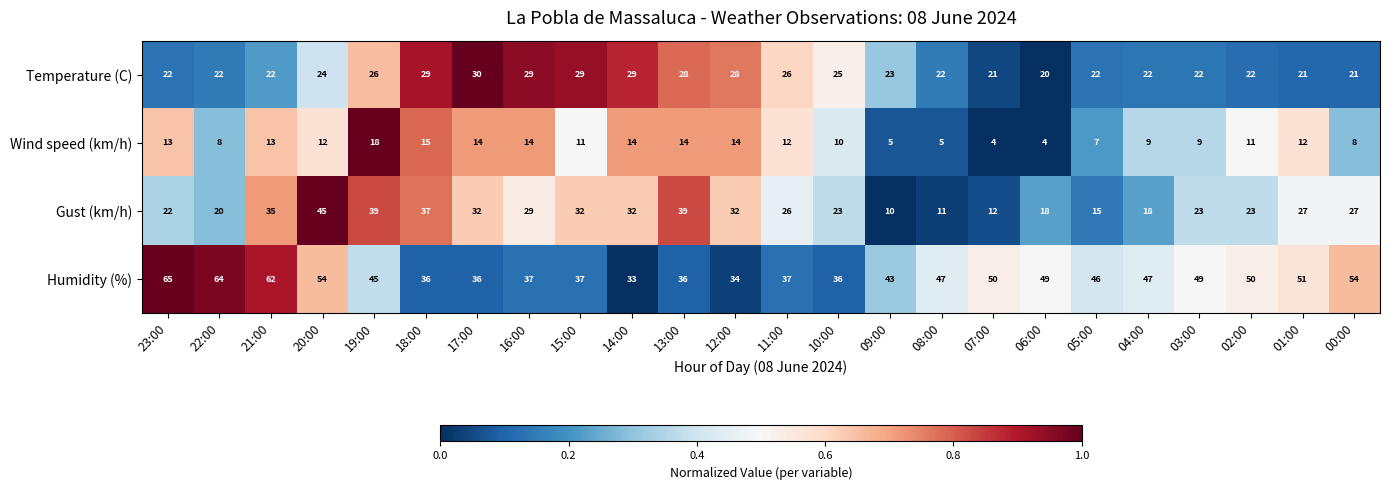

Which series has the widest spread of values?

Gust (km/h)